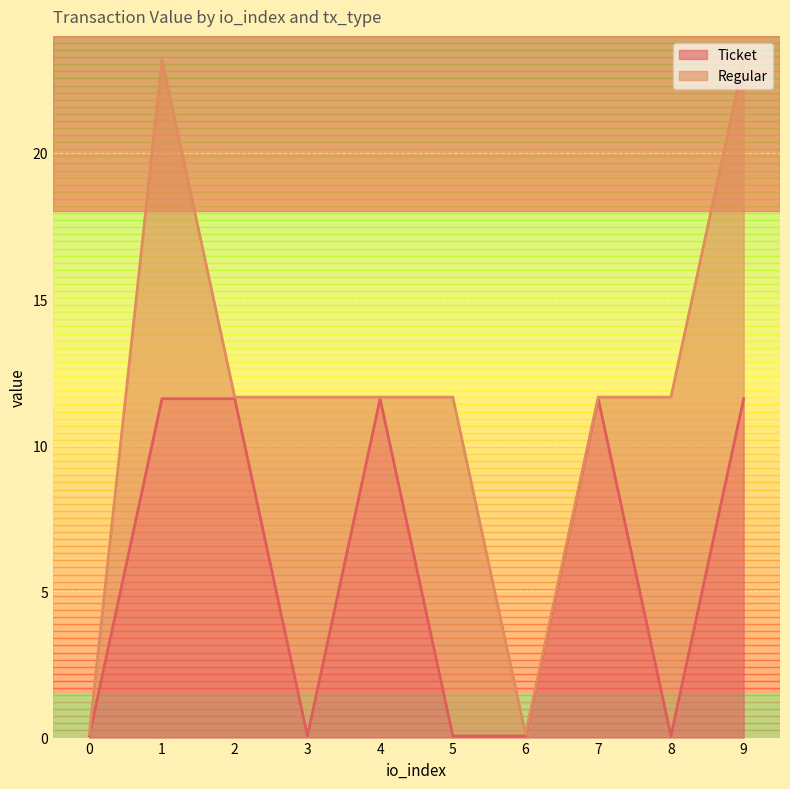

How many lines are shown in the chart?

2